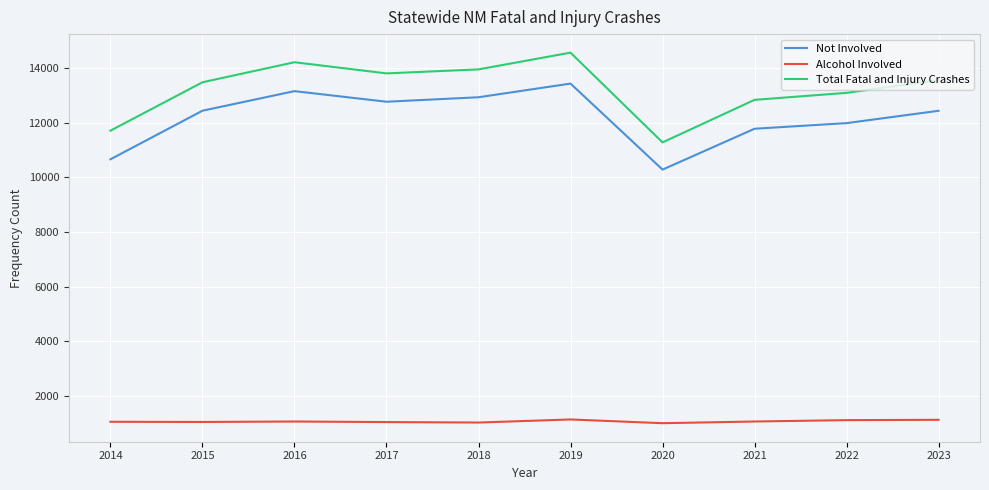

What is the maximum value shown in the chart?

14561